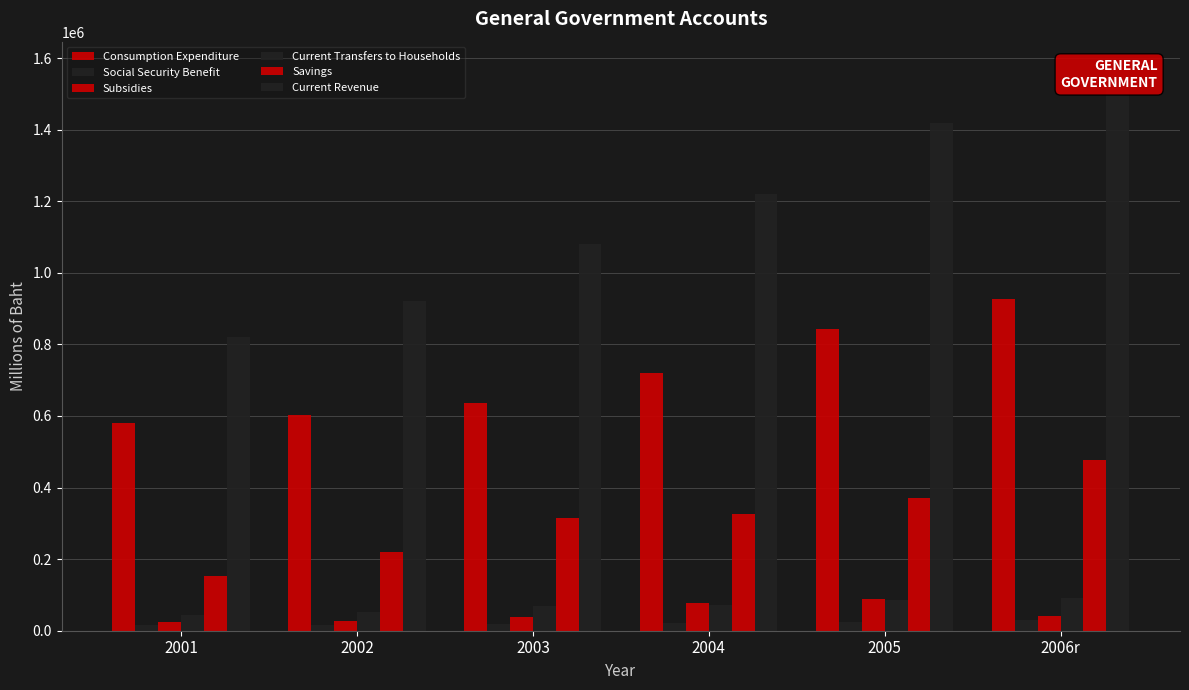

Is the value of Consumption Expenditure at 2002 greater than the value of Social Security Benefit at 2006r?

Yes